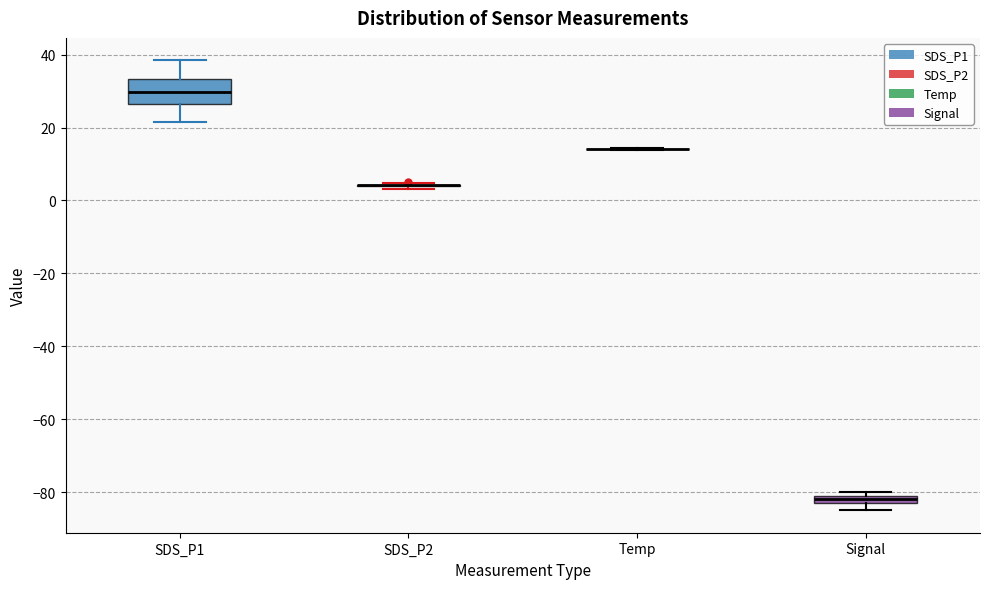

Comparing the boxes themselves (not the whiskers), which one is the tallest?

SDS_P1